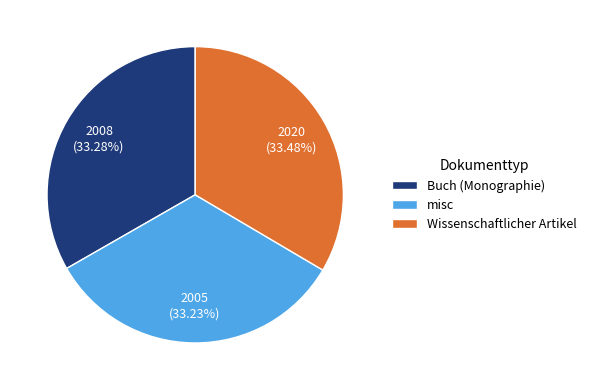

Is there a majority slice in this chart?

No